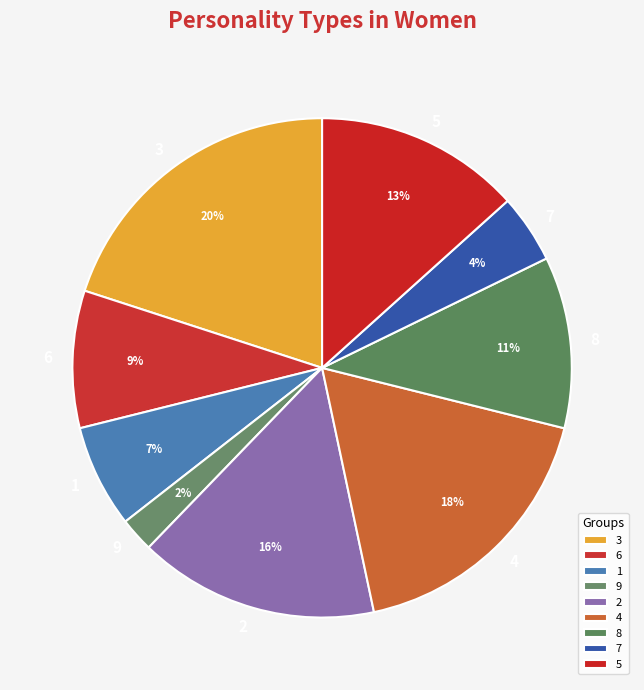

To the nearest percent, what portion does 8 represent?

11%